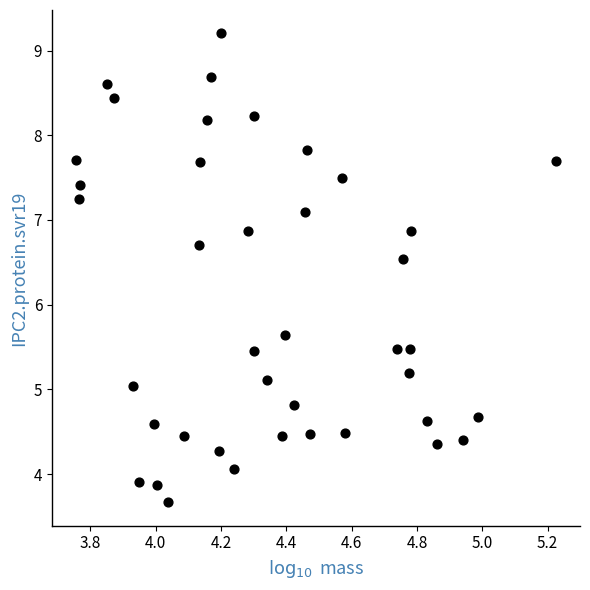

What Y value in the scatter plot is closest to 6?

5.6